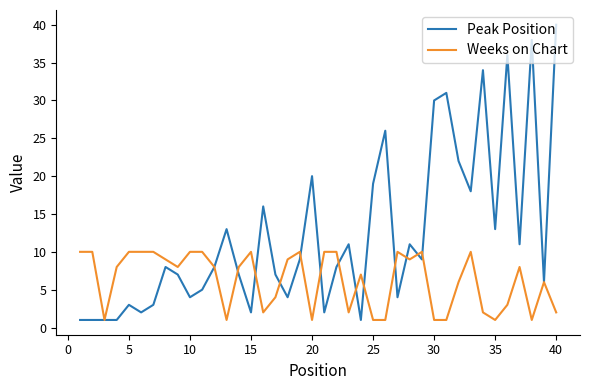

Which series has the largest total across all categories?

Peak Position